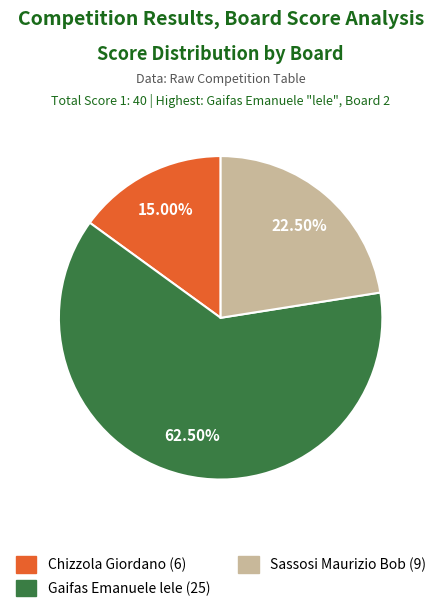

Between Sassosi Maurizio Bob (9) and Chizzola Giordano (6), which is larger?

Sassosi Maurizio Bob (9)